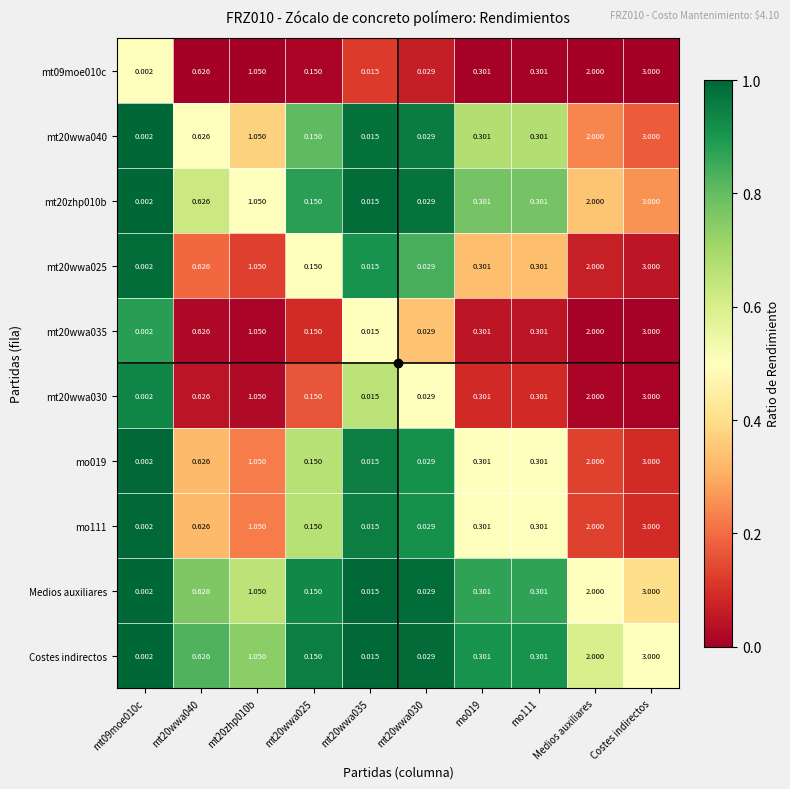

Which category has the highest value in the mt20wwa030 series?

Costes indirectos